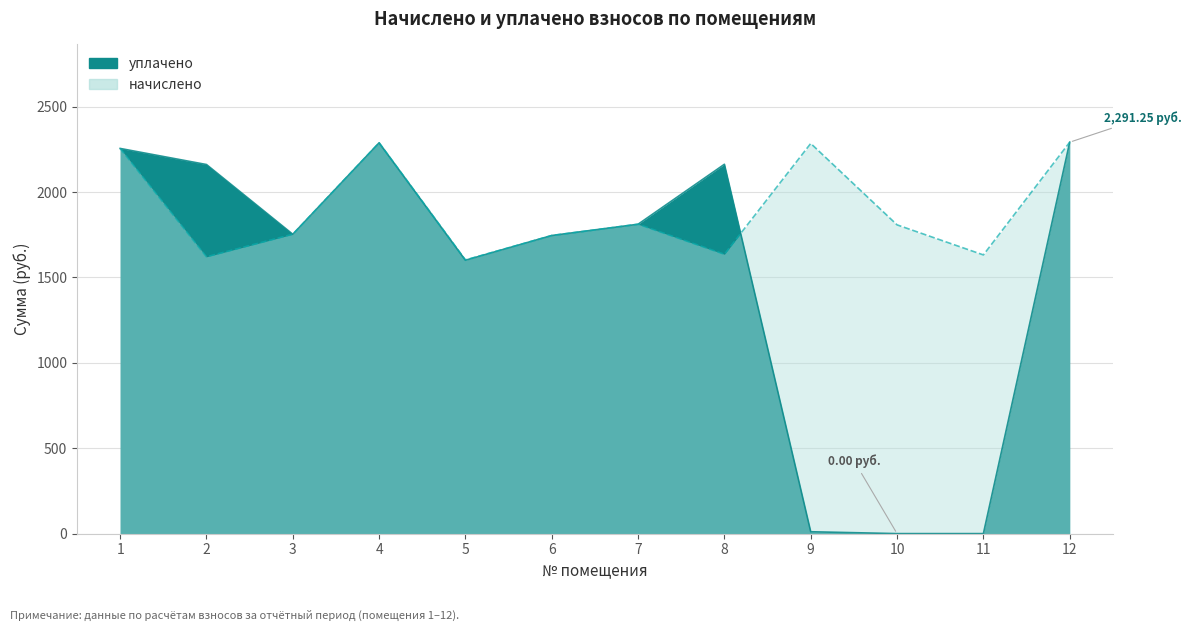

Between which two adjacent categories do уплачено and начислено first intersect?

2 and 3